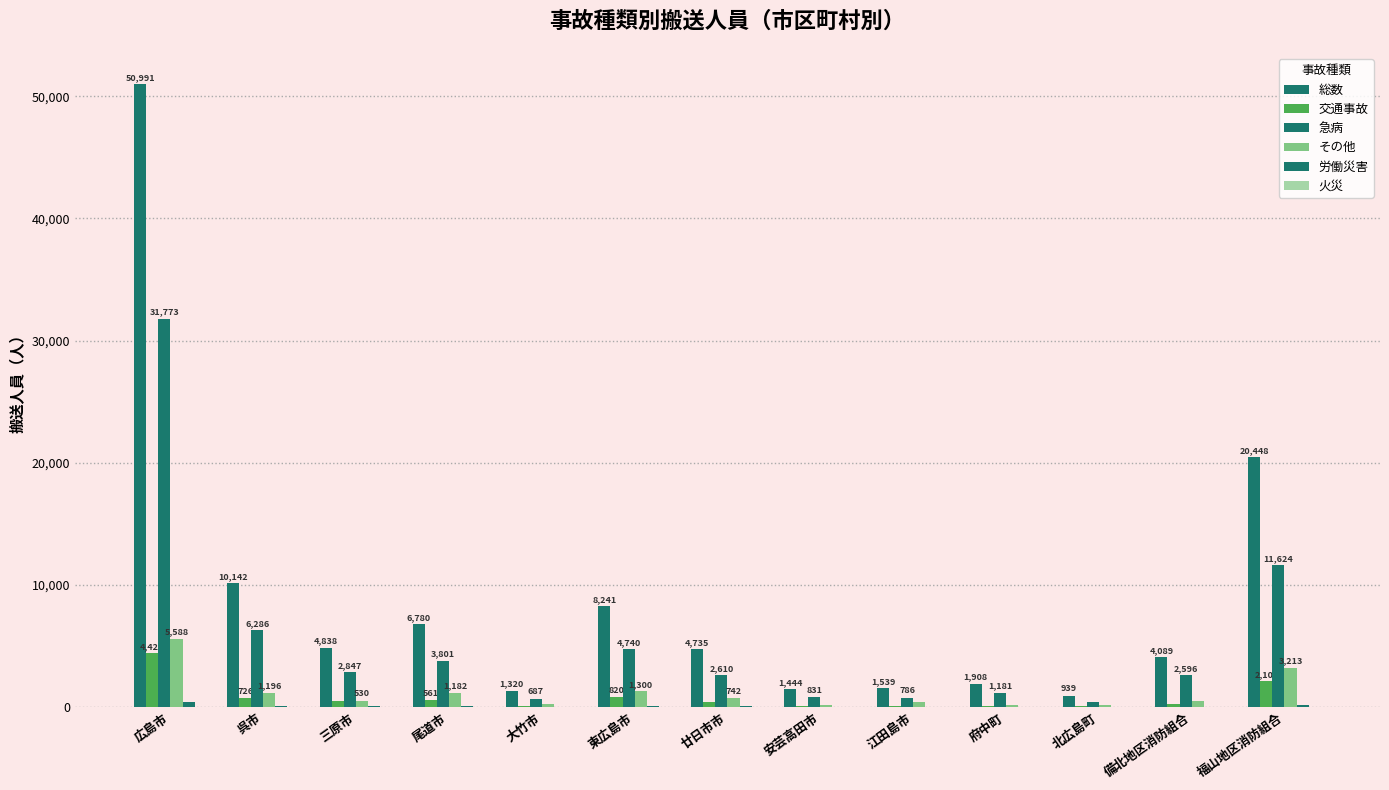

Count the number of data series in this chart.

6